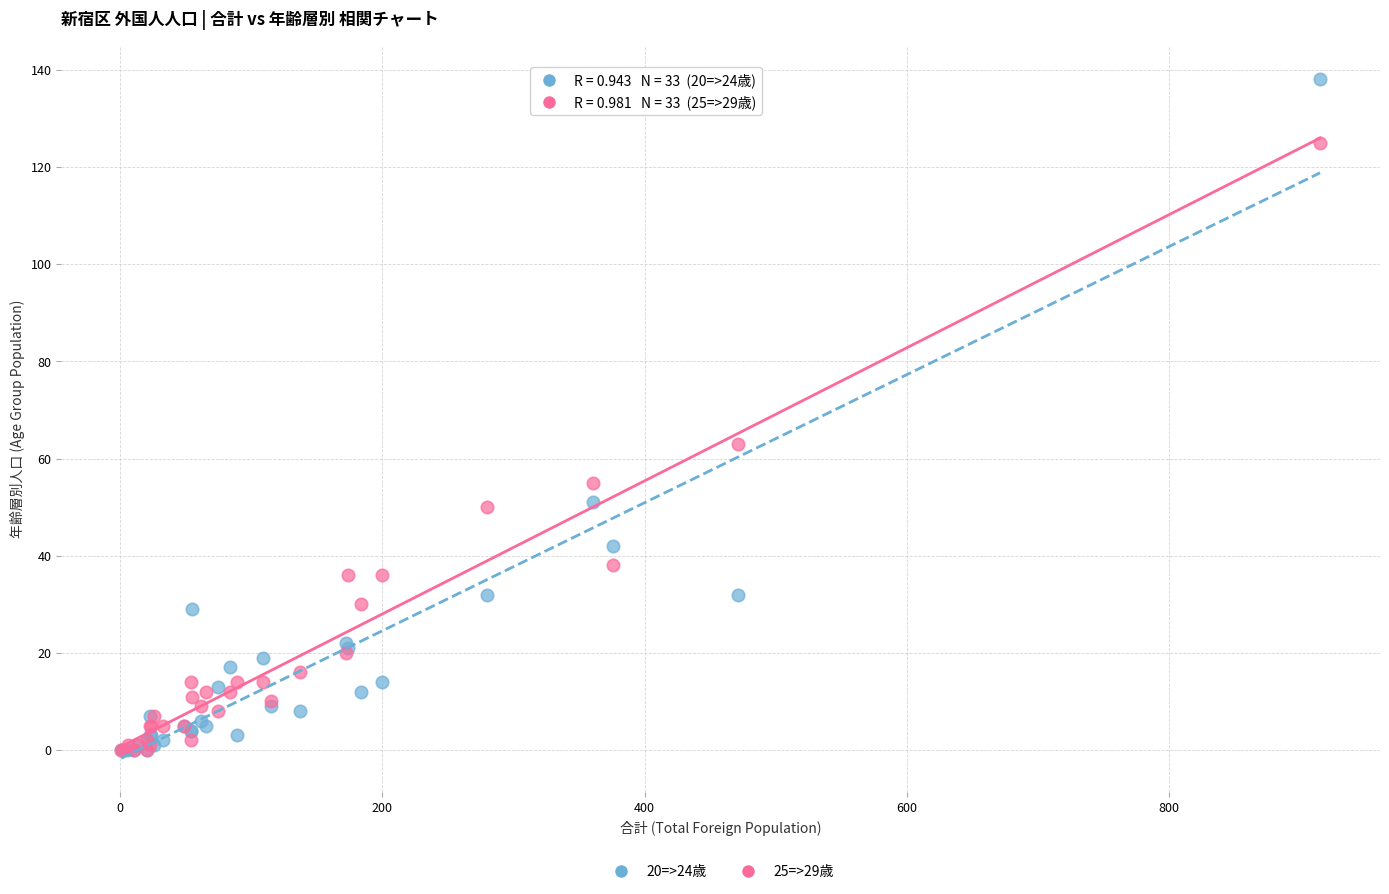

Across all series, what Y value is closest to 69?

63